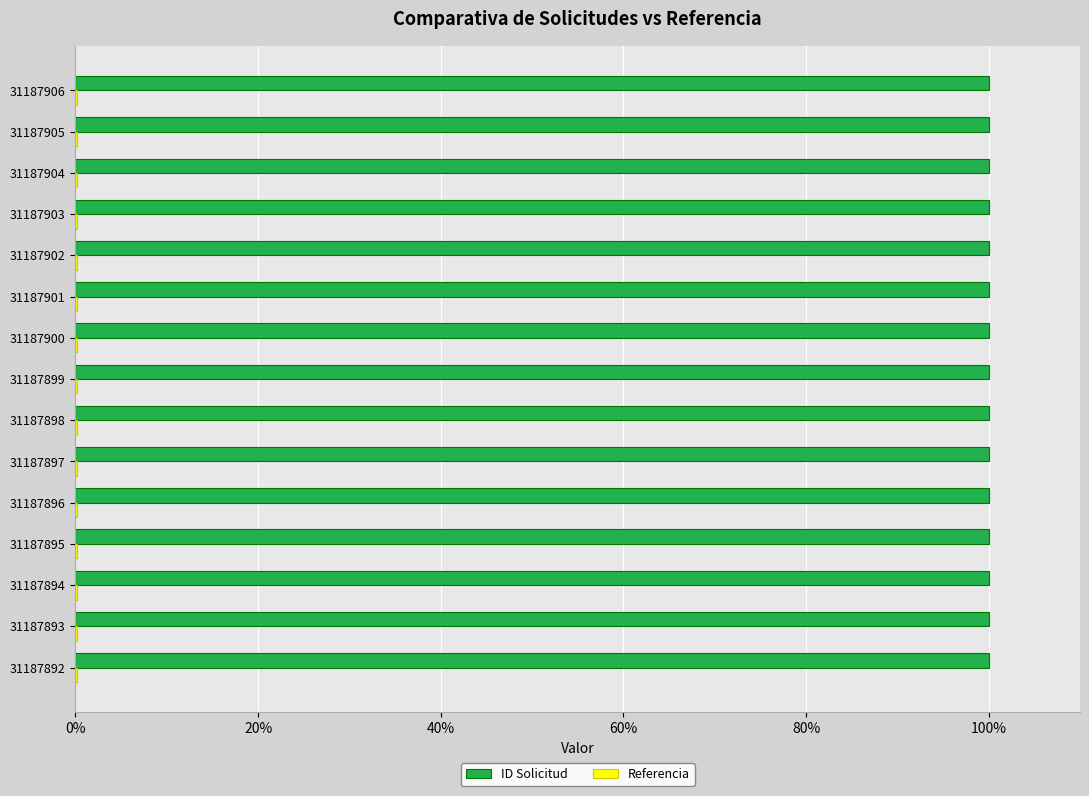

What is the sum of all ID Solicitud values?

1500.0